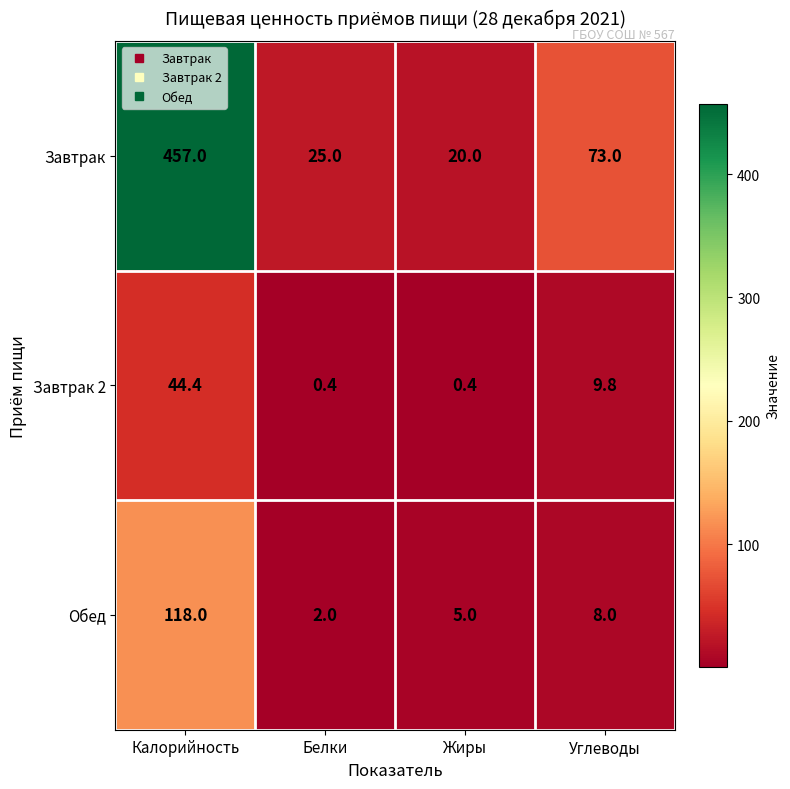

Count the number of data series in this chart.

3